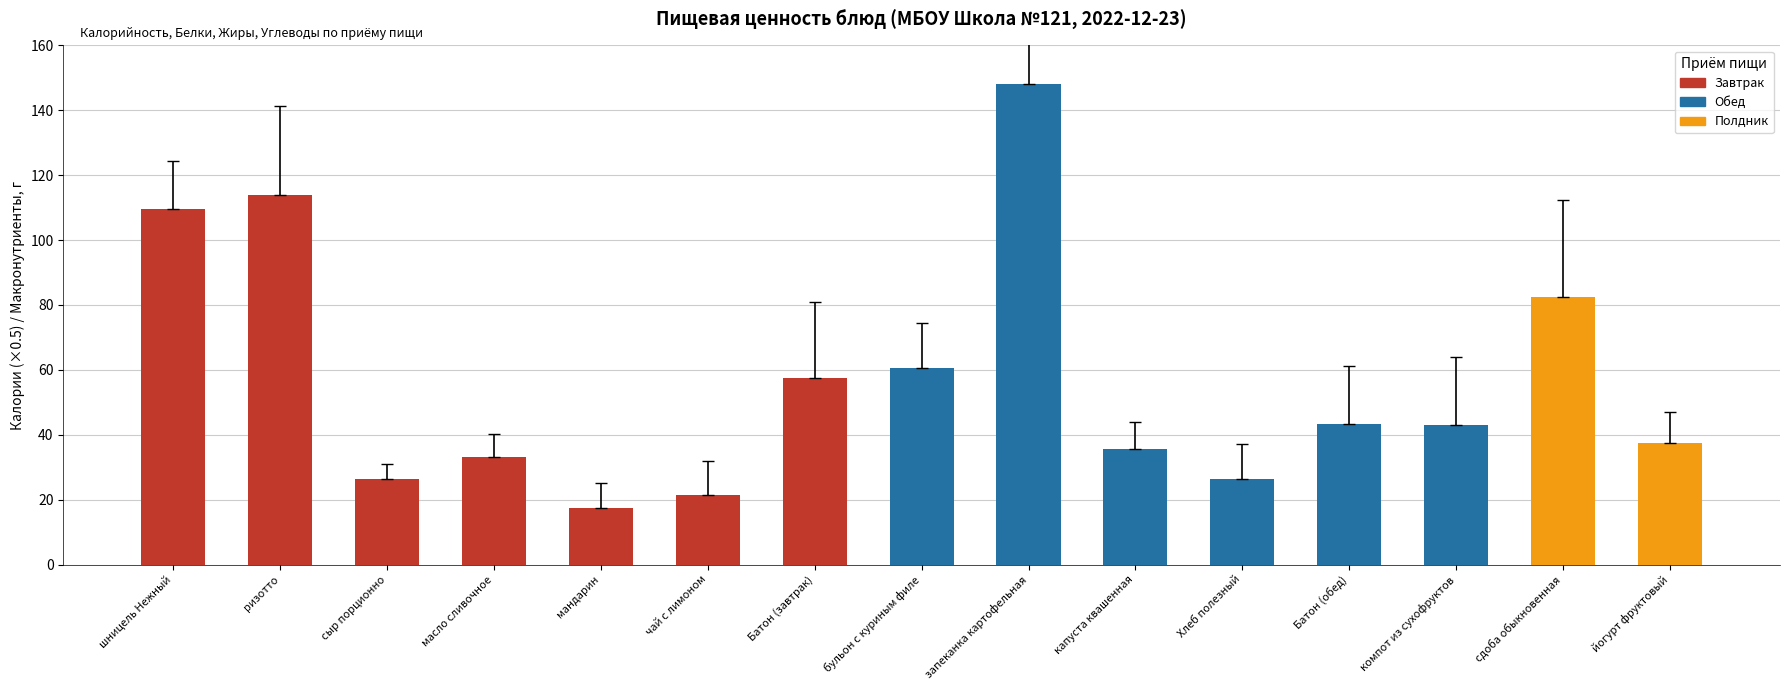

Read the value at запеканка картофельная.

148.0